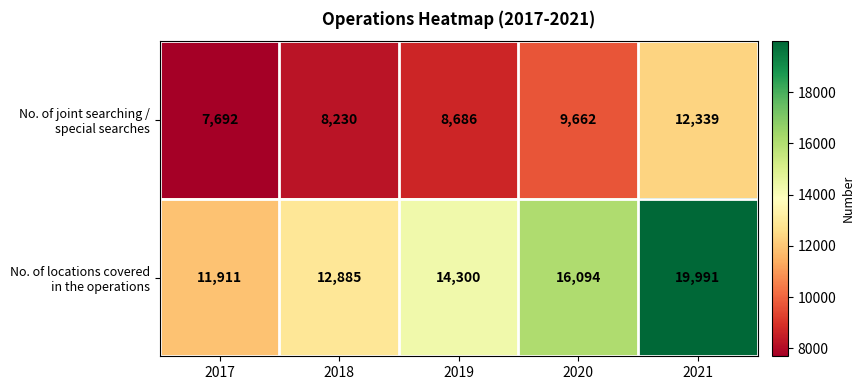

What is the total value across all series at 2019?

22986